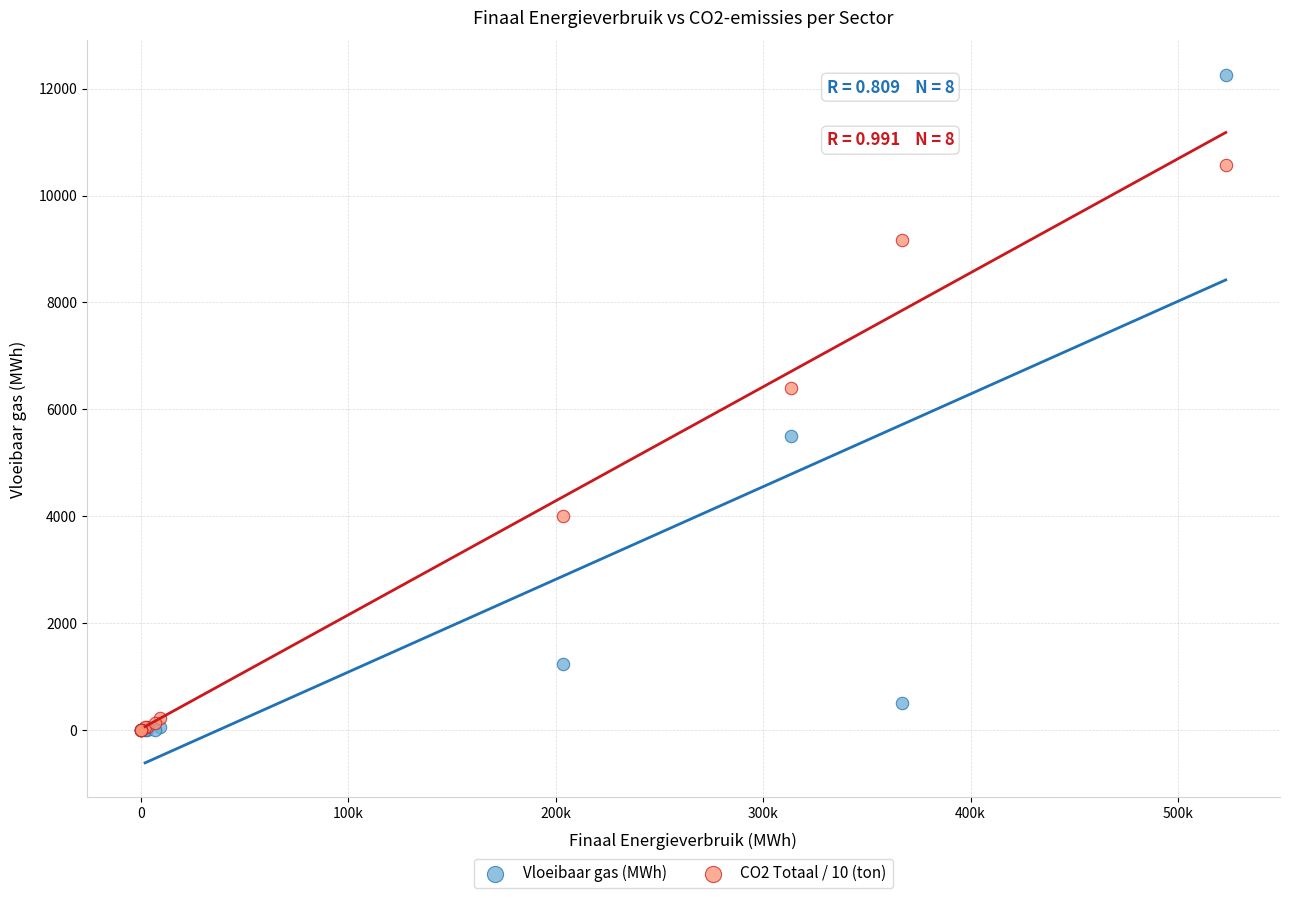

In the Vloeibaar gas (MWh) series, what Y value is closest to 6130?

5509.9